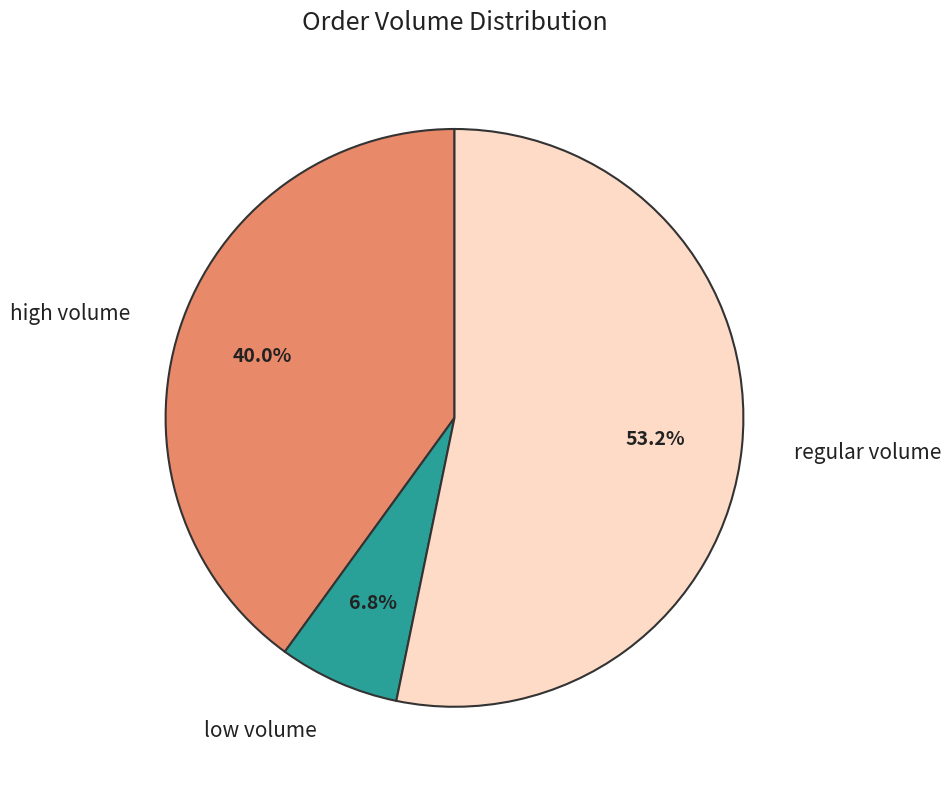

Rank the categories by value from highest to lowest.

regular volume, high volume, low volume